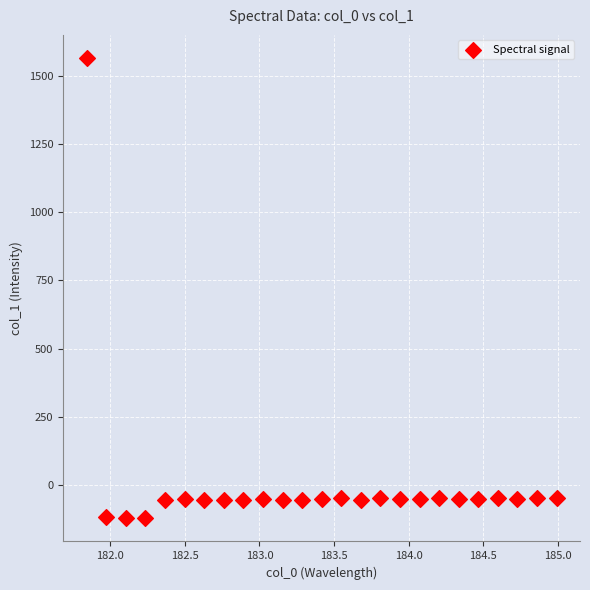

What is the range of Y values (max minus min)?

1688.8